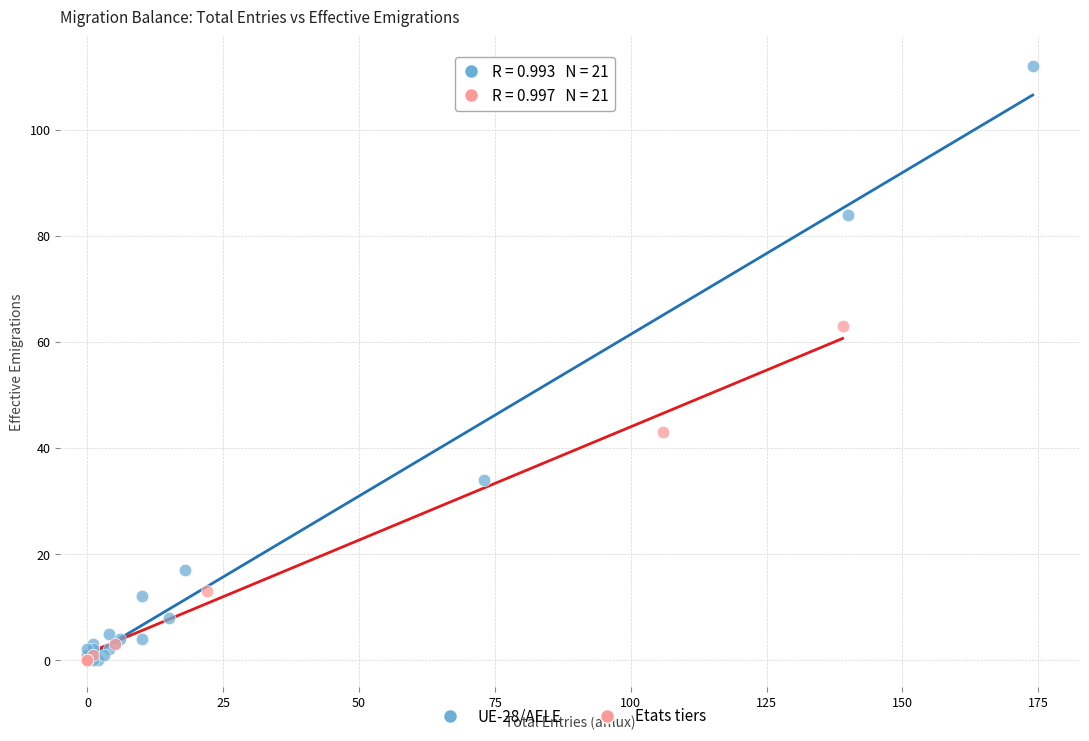

Which series contains the highest Y value?

UE-28/AELE